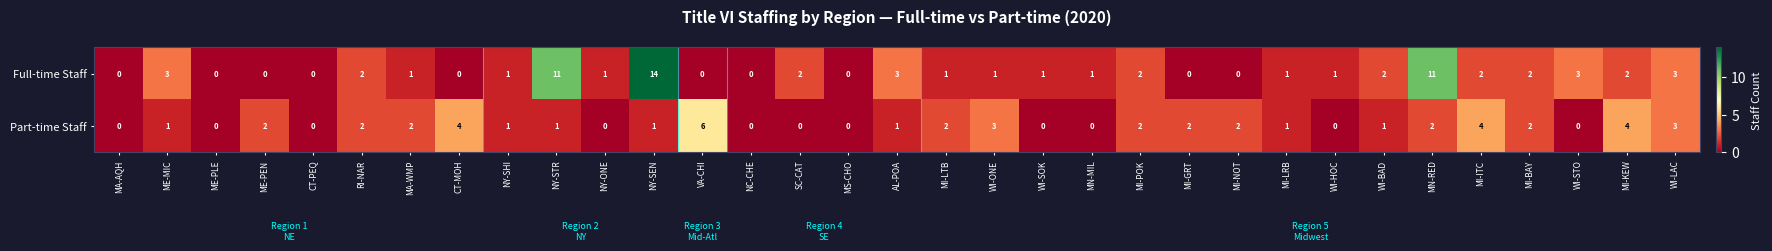

Rank the series at WI-BAD from highest to lowest value.

Full-time Staff, Part-time Staff